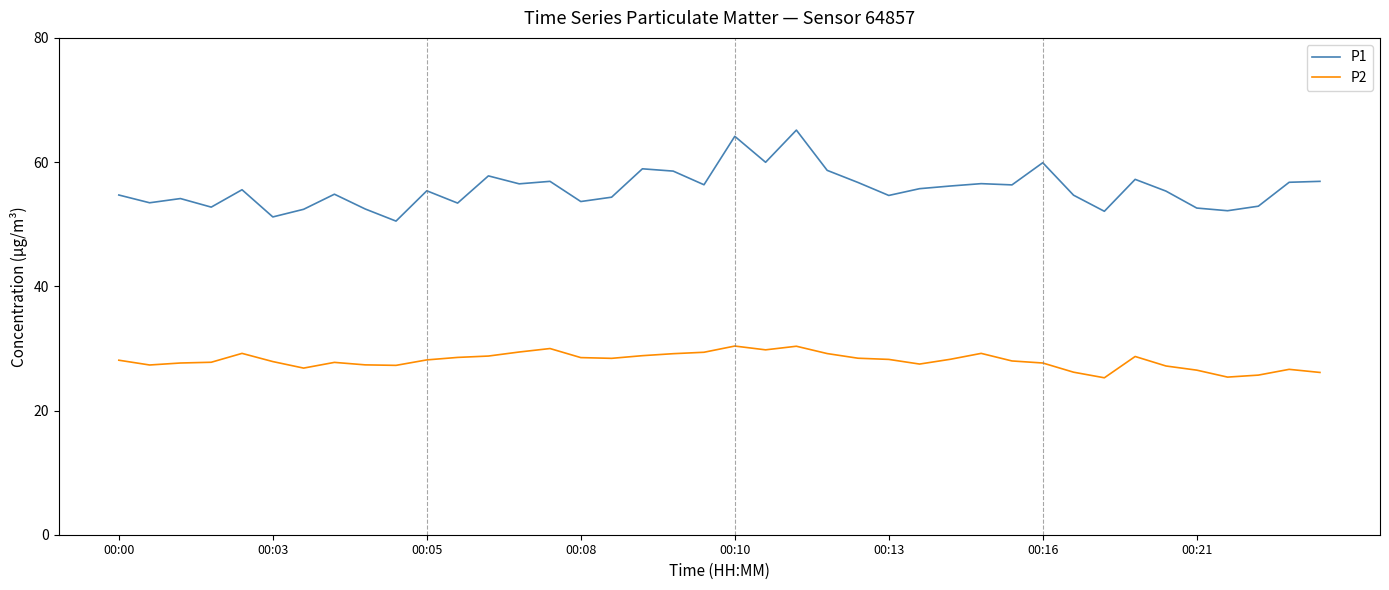

What is the difference between the maximum and minimum values in the P2 series?

5.1